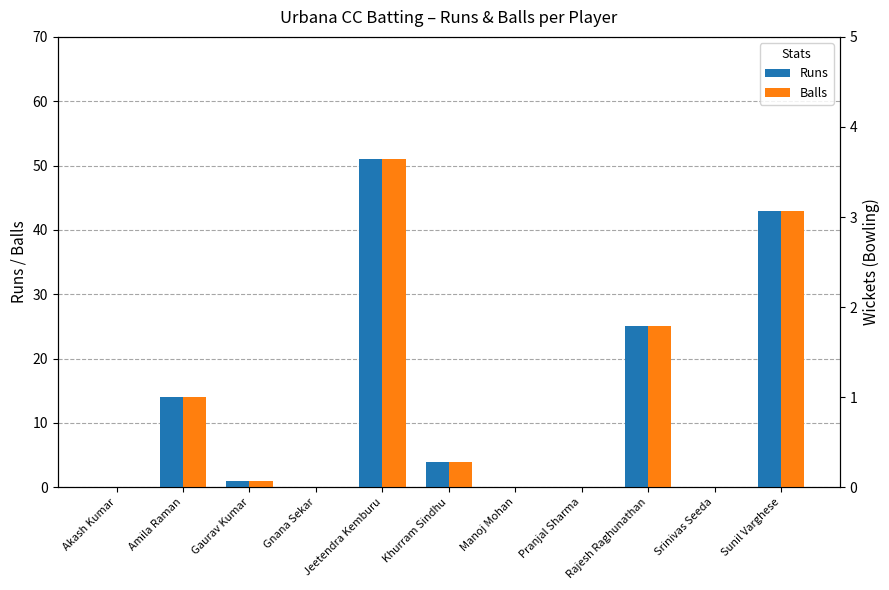

At how many categories does at least one series exceed 9?

4